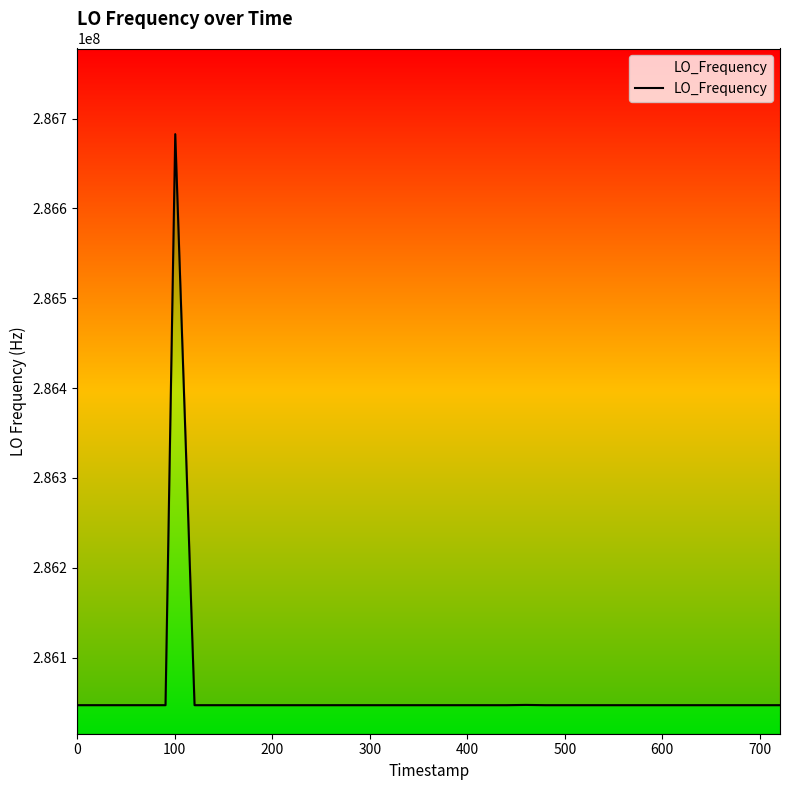

What is the value of the 17th point from the left?

286046994.2